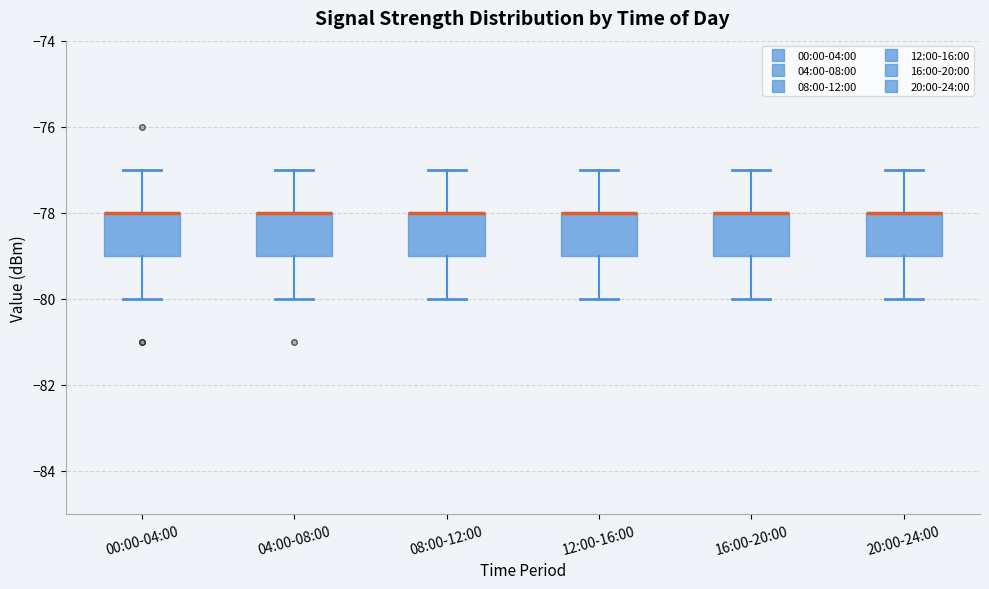

Reading left to right, transcribe this box plot: for each box, give where its median line is, the range the box spans, and where its two whiskers end, as read against the y-axis. The values are not printed on the chart, so give them approximately, as read against the axis.

00:00-04:00: median -78 (drawn on the box's upper edge), box -79 to -78, whiskers -80 to -77
04:00-08:00: median -78 (drawn on the box's upper edge), box -79 to -78, whiskers -80 to -77
08:00-12:00: median -78 (drawn on the box's upper edge), box -79 to -78, whiskers -80 to -77
12:00-16:00: median -78 (drawn on the box's upper edge), box -79 to -78, whiskers -80 to -77
16:00-20:00: median -78 (drawn on the box's upper edge), box -79 to -78, whiskers -80 to -77
20:00-24:00: median -78 (drawn on the box's upper edge), box -79 to -78, whiskers -80 to -77